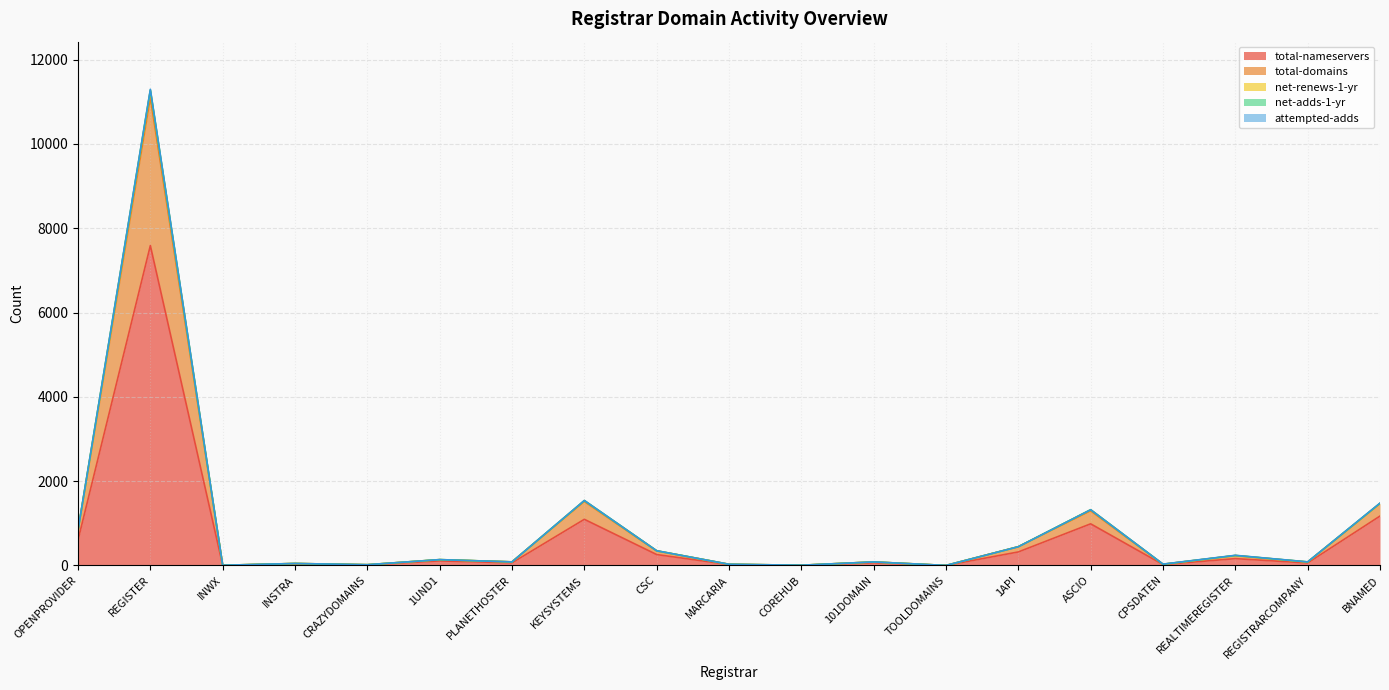

What is the sum of all total-nameservers values?

12564